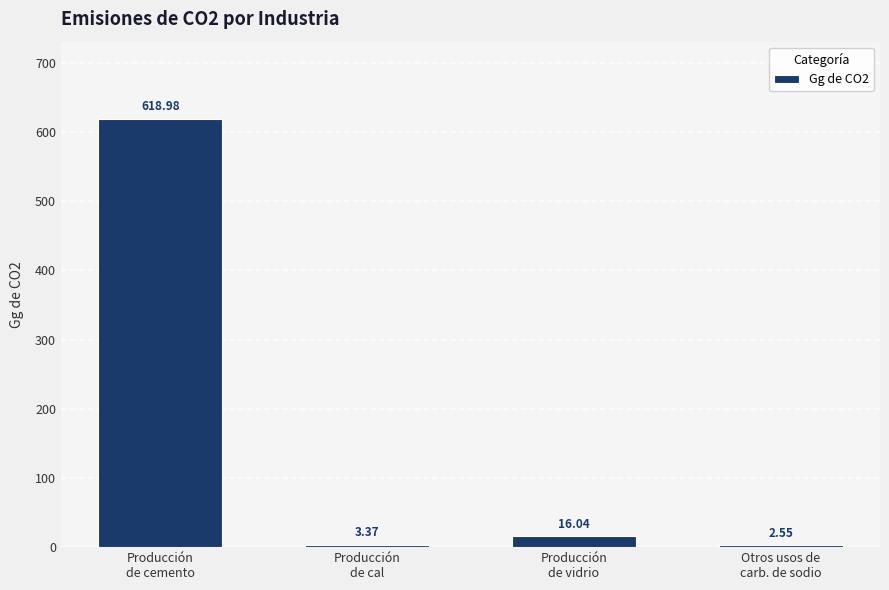

What position from the left is Producción
de vidrio?

3